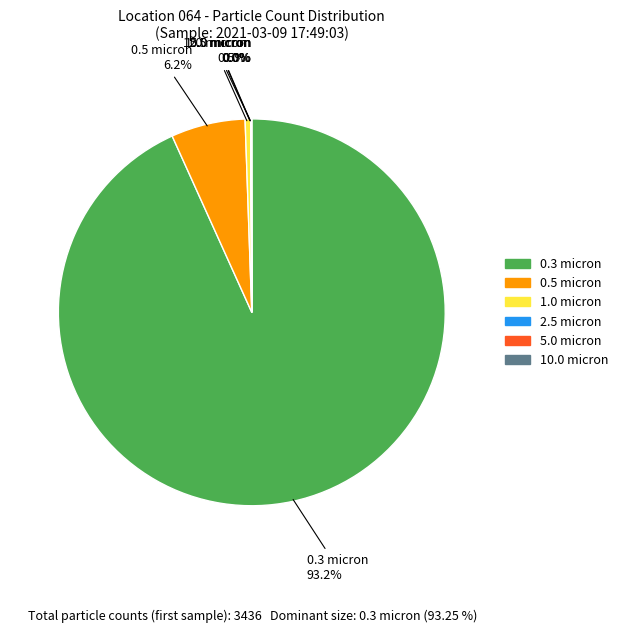

What is the largest slice in the pie chart?

0.3 micron